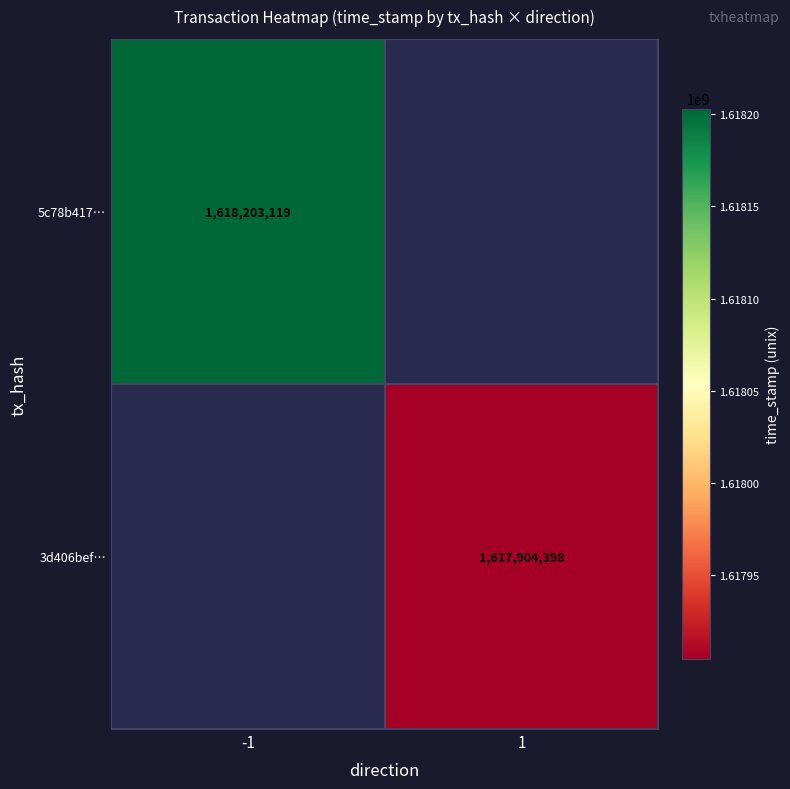

True or false: 5c78b417… has a value of 1618203119 at -1.

True